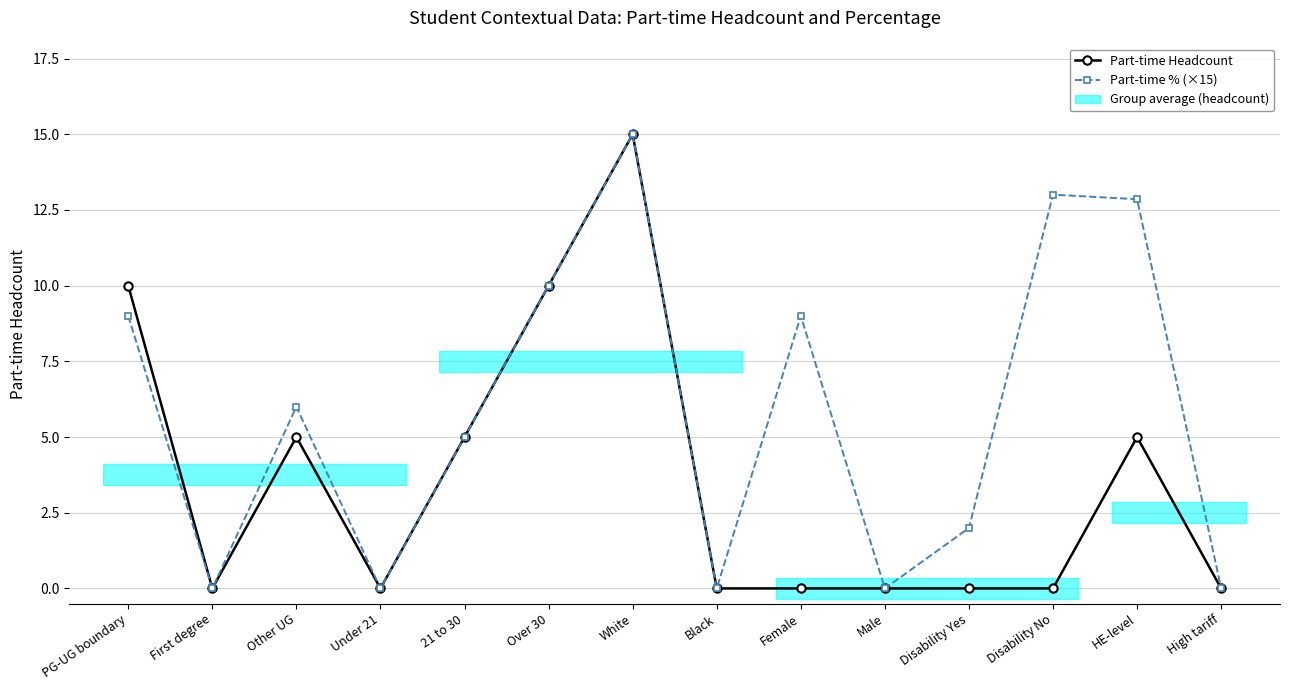

How many categories are shown in the chart?

14